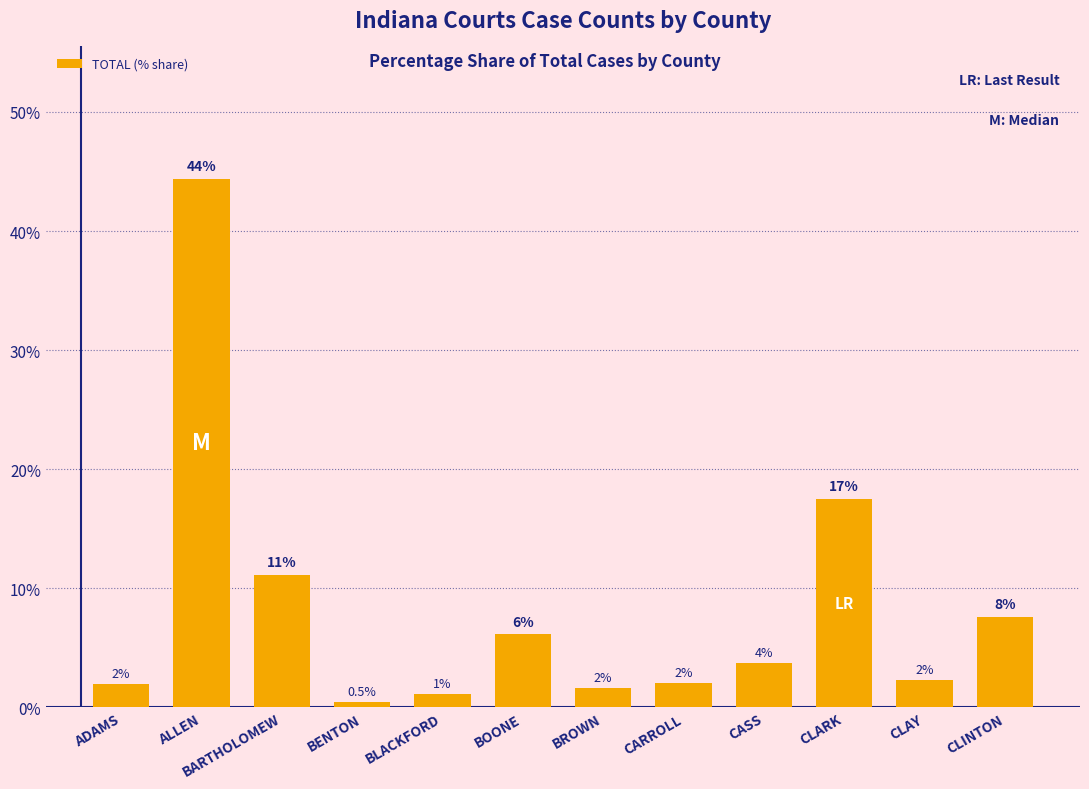

What is the greatest value displayed?

44.4